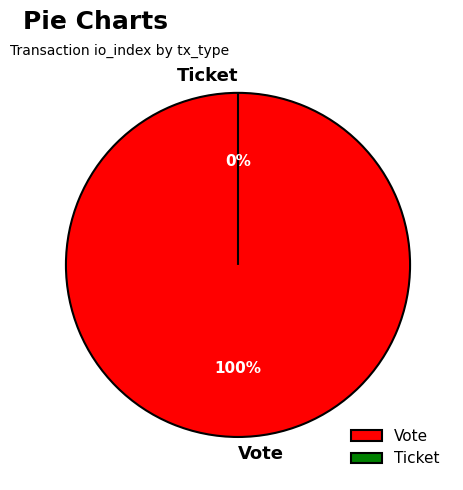

Is there any slice that represents more than half of the pie?

Yes